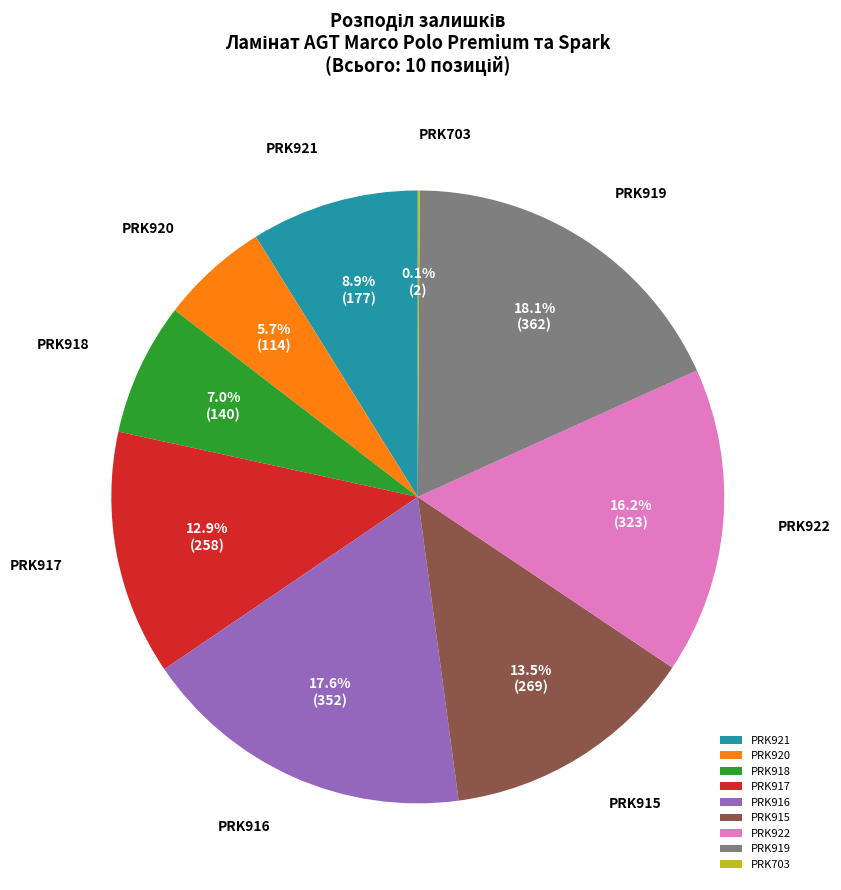

Which has a higher value, PRK920 or PRK915?

PRK915